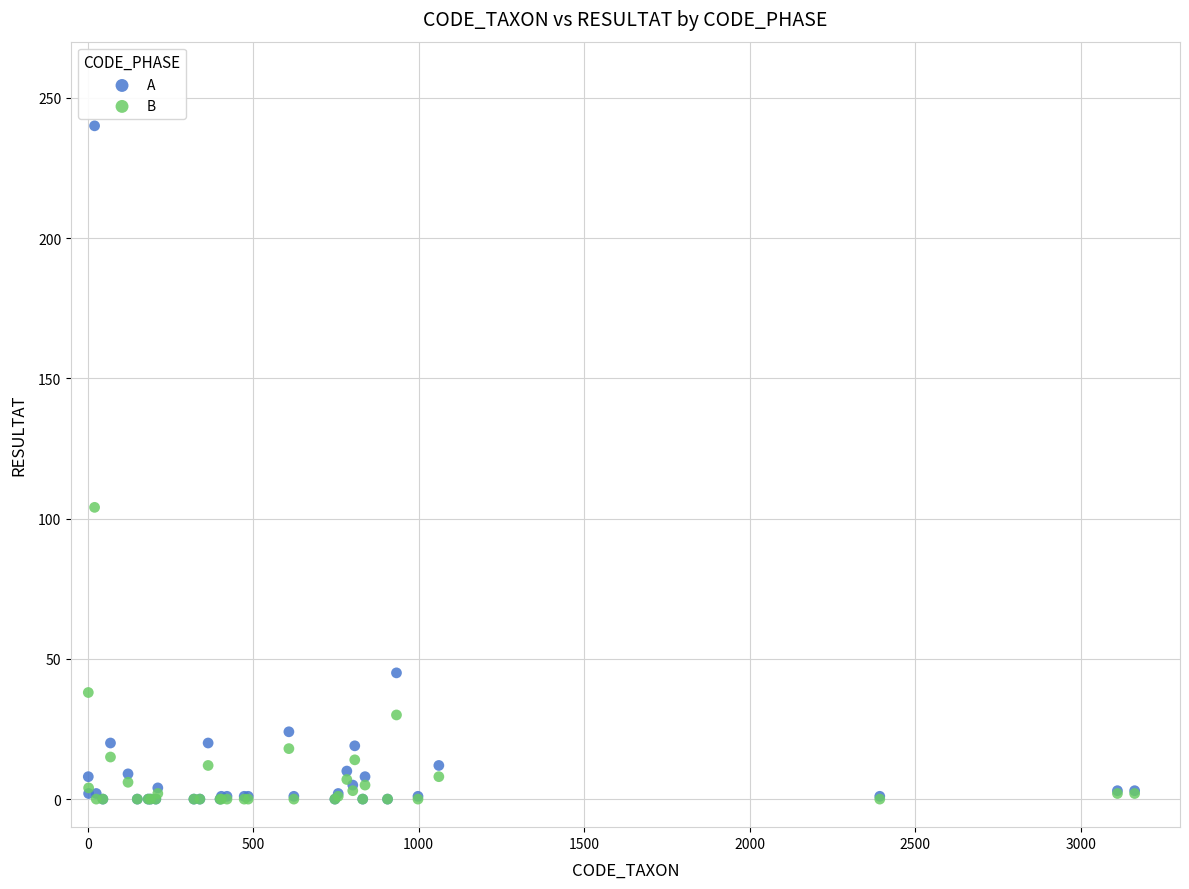

In the A series, what Y value is closest to 120?

45